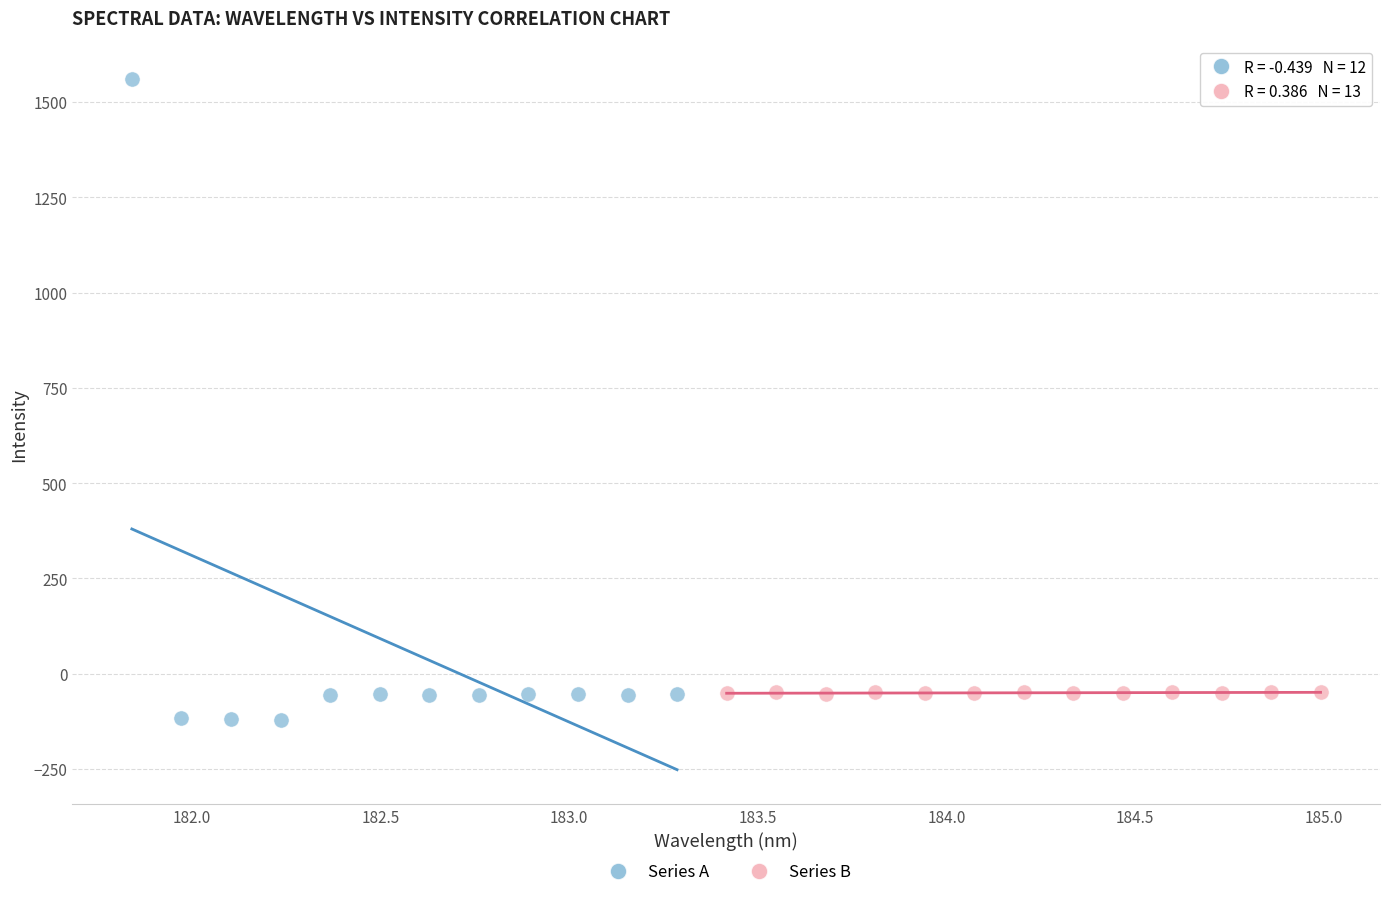

Which series has the widest spread of Y values?

Series A